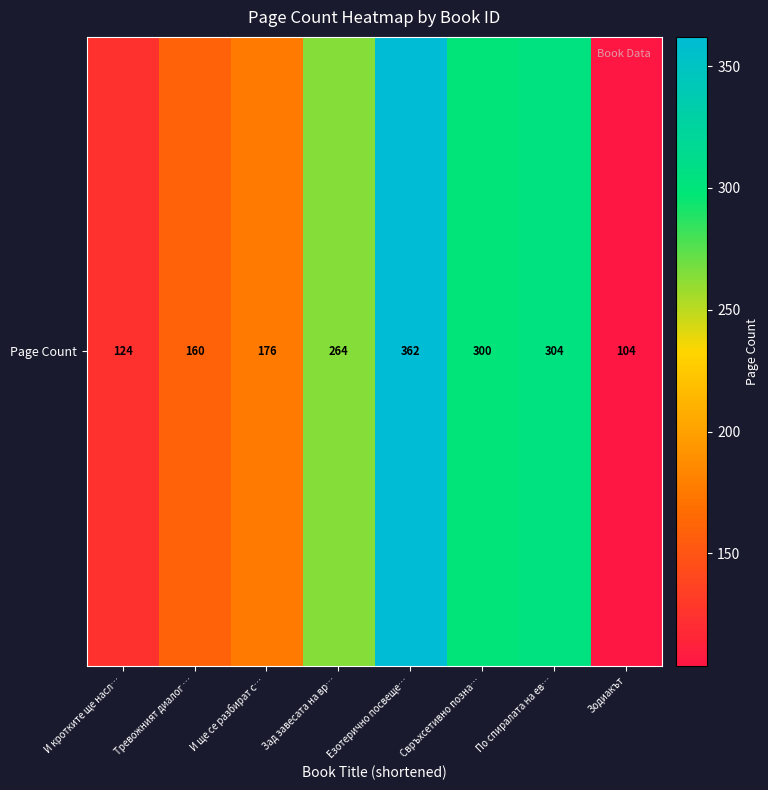

Rank the categories by value from lowest to highest.

Зодиакът, И кротките ще насл…, Тревожният диалог …, И ще се разбират с…, Зад завесата на вр…, Свръхсетивно позна…, По спиралата на ев…, Езотерично посвеще…